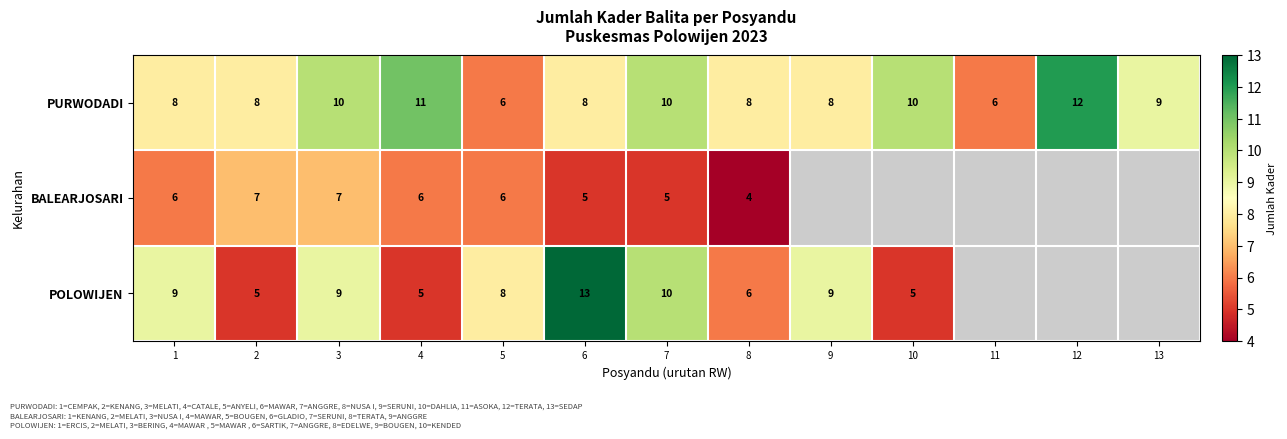

At how many categories does at least one series exceed 5?

13